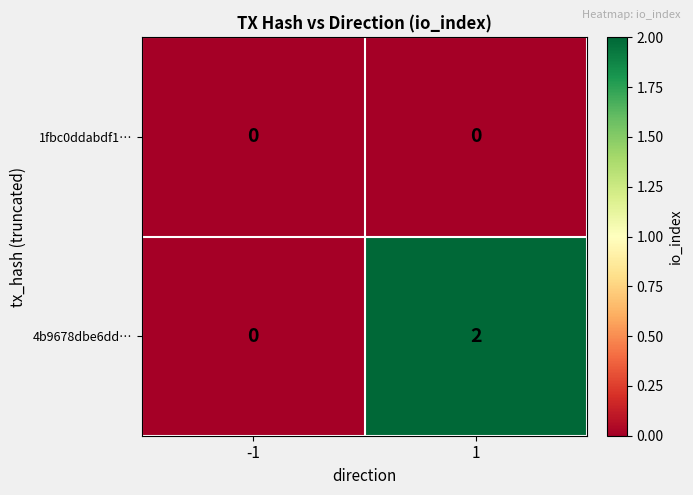

Rank the series by their average value, from highest to lowest.

4b9678dbe6dd…, 1fbc0ddabdf1…